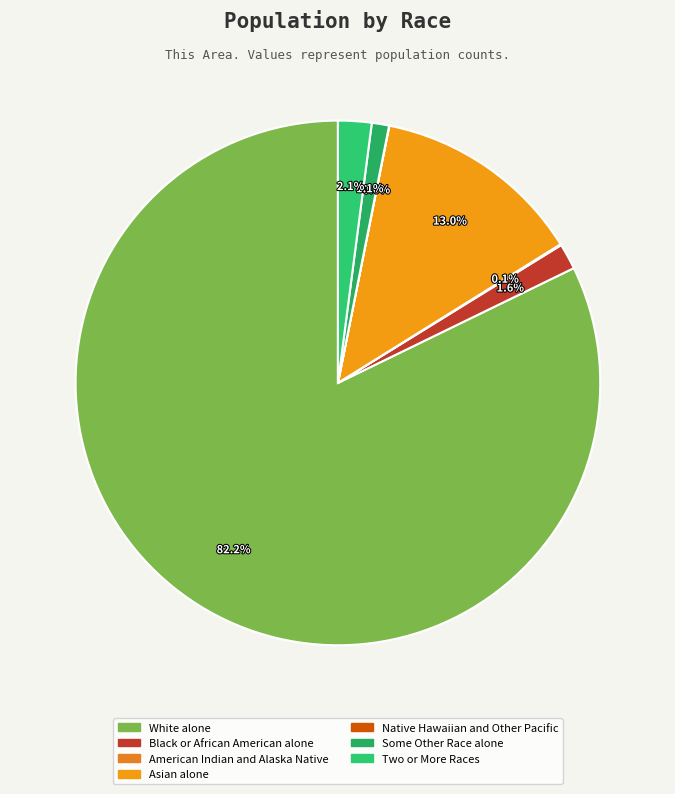

Is it true that Some Other Race alone is 11% of the pie?

False